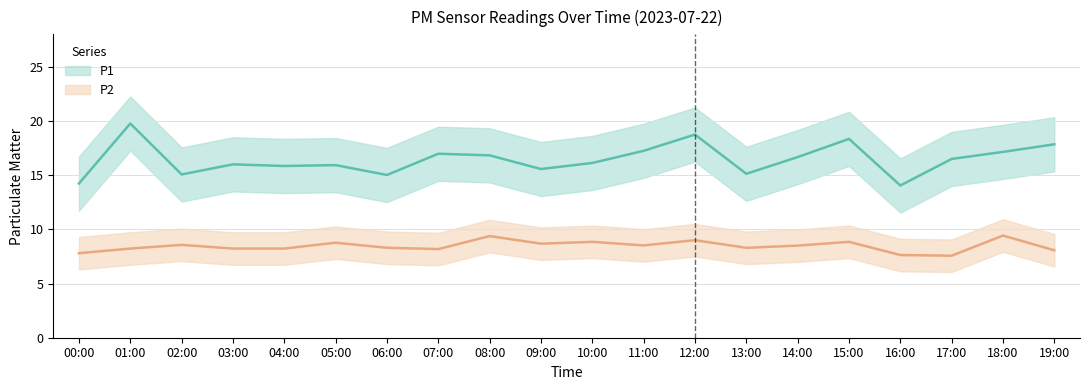

List the labels in order of P2 value, largest first.

18:00, 08:00, 12:00, 10:00, 15:00, 05:00, 09:00, 02:00, 11:00, 14:00, 06:00, 13:00, 01:00, 03:00, 04:00, 07:00, 19:00, 00:00, 16:00, 17:00